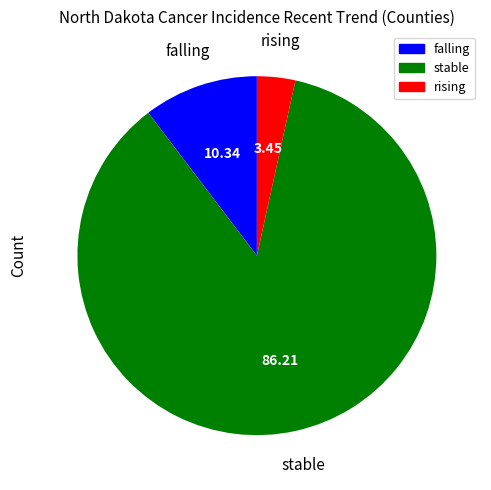

Rank the categories by value from lowest to highest.

rising, falling, stable